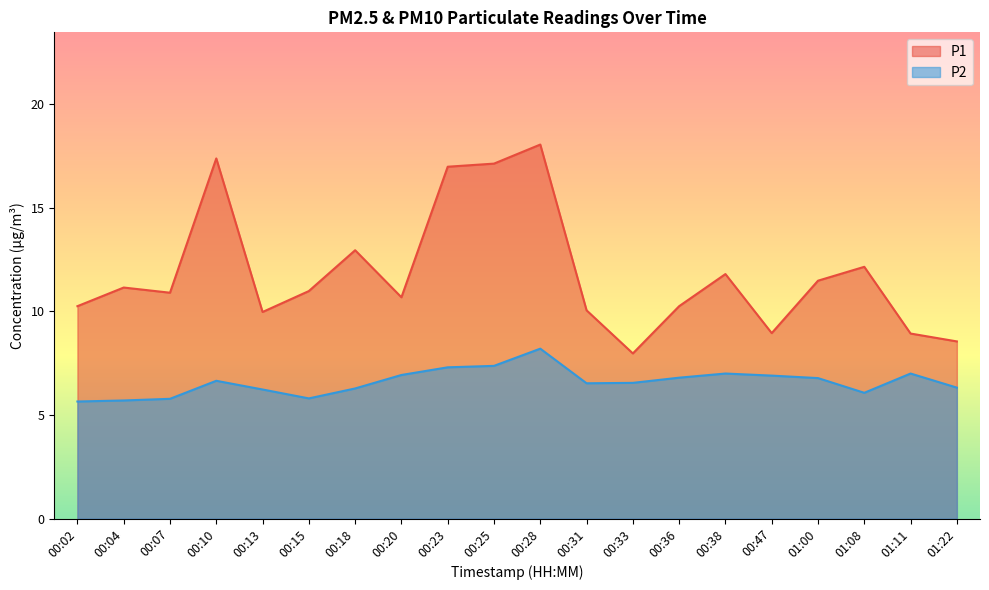

True or false: P1 and P2 intersect in this chart.

False